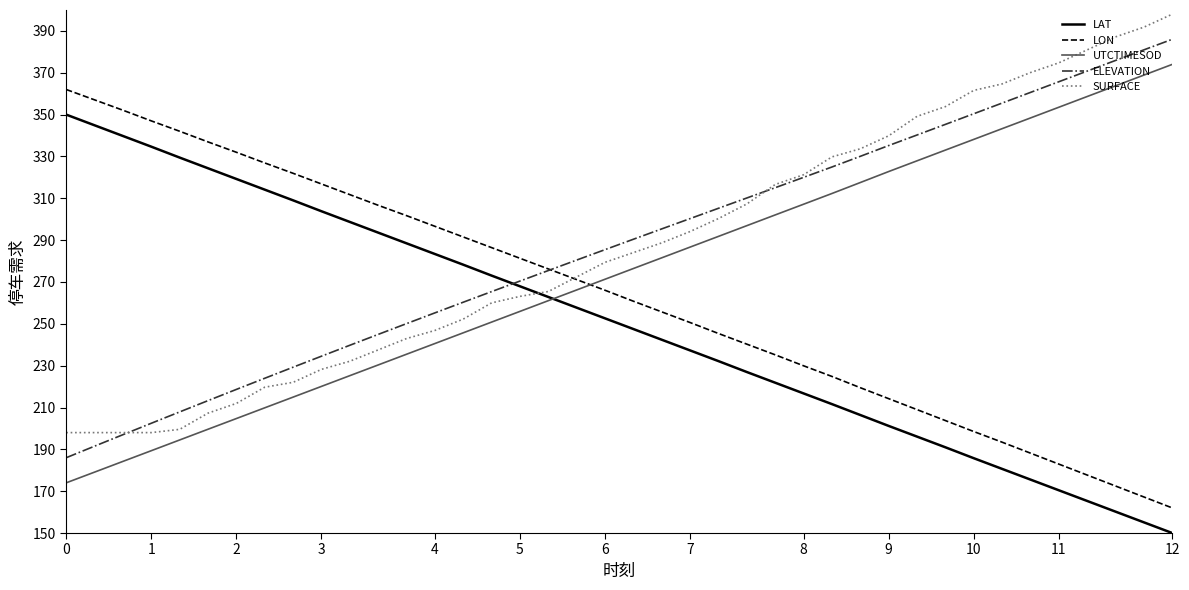

After their last crossing, which series has the higher values: LAT or SURFACE?

SURFACE